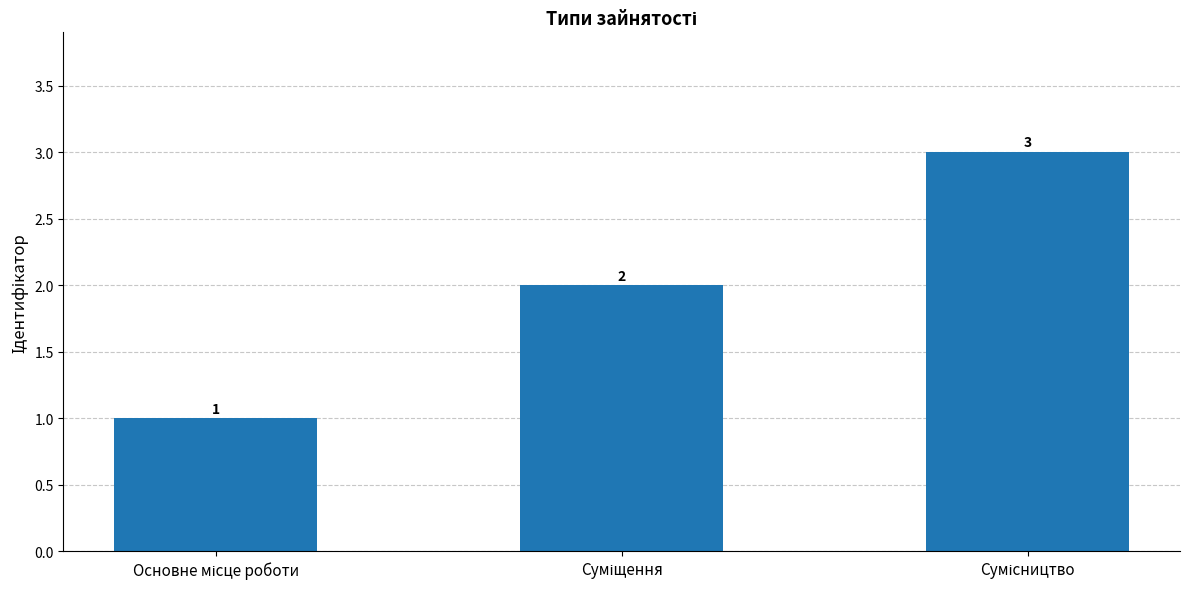

What is the greatest value displayed?

3